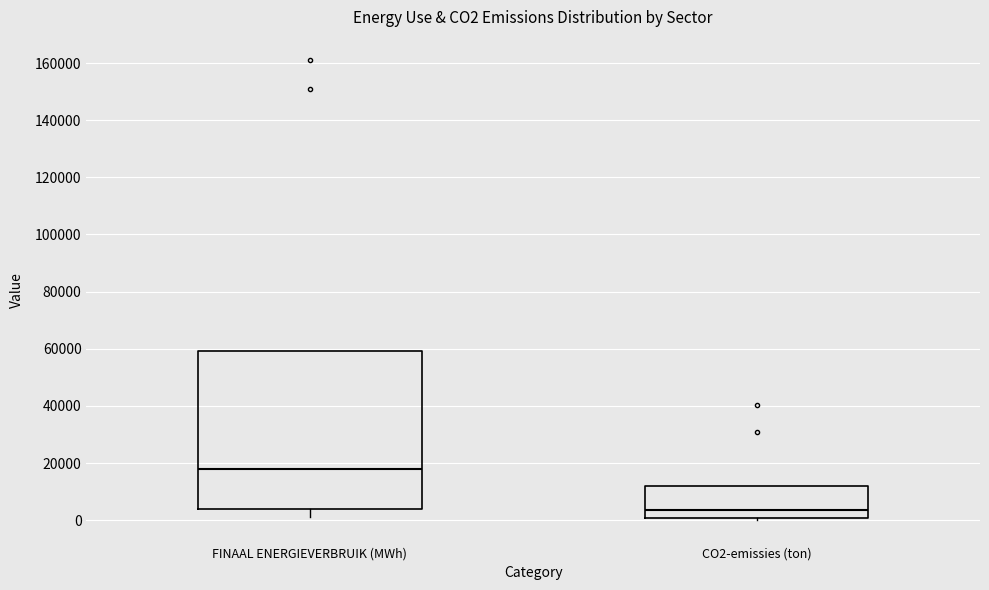

Which box's median line is the highest?

FINAAL ENERGIEVERBRUIK (MWh)